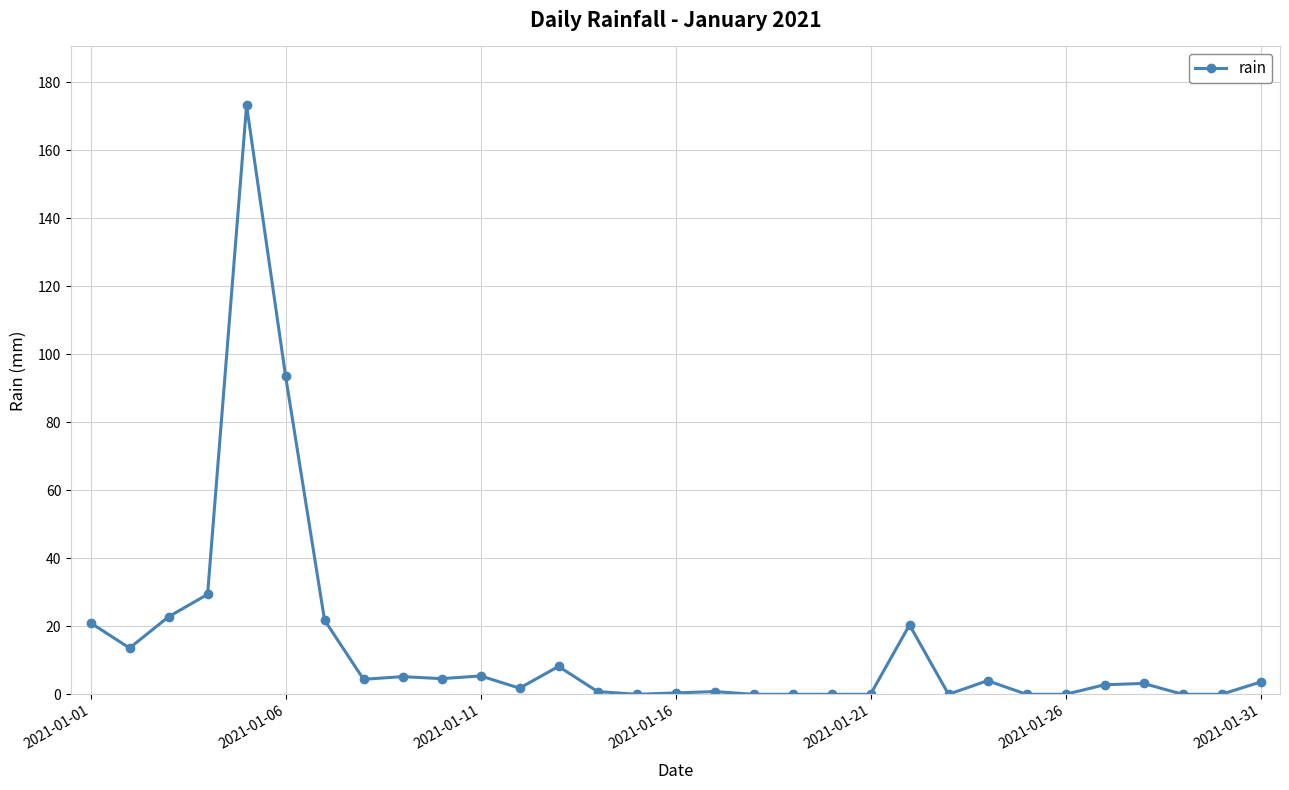

What is the maximum value shown in the chart?

173.2